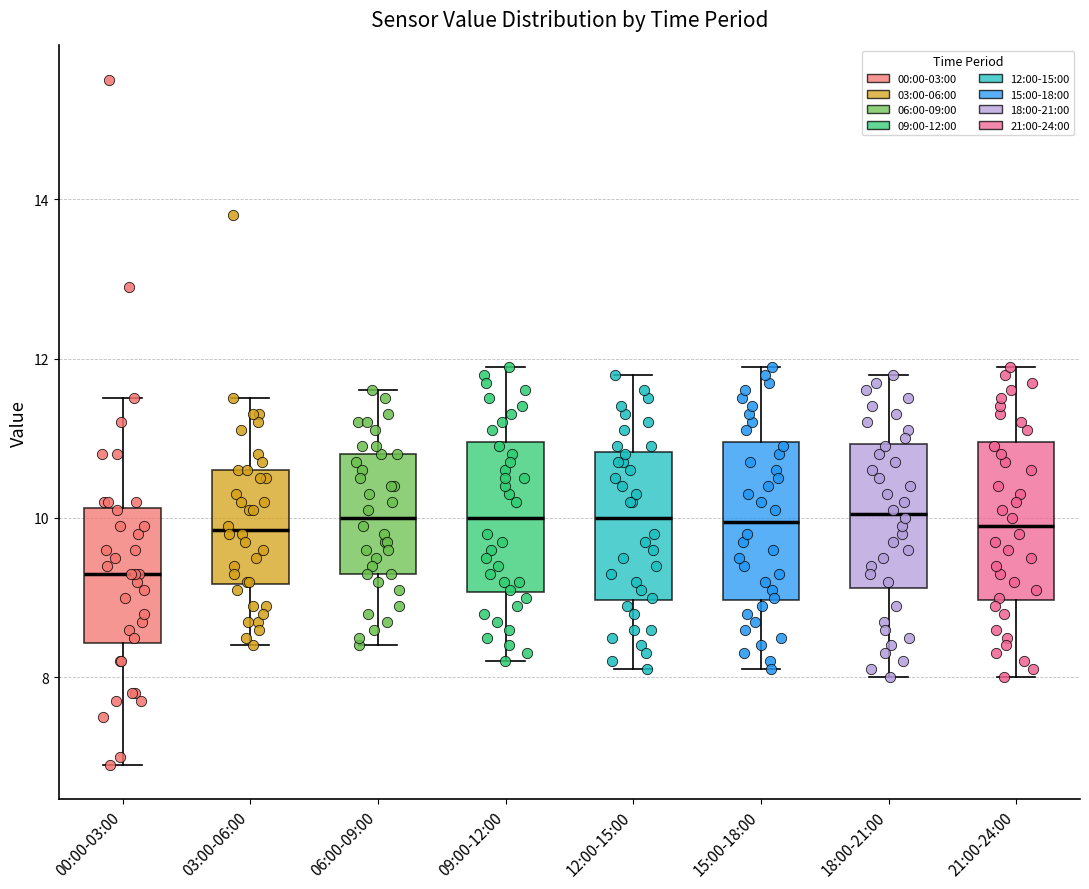

Where does the upper whisker of the box for 12:00-15:00 end on the y-axis? The values are not printed on the chart, so give them approximately, as read against the axis.

11.8